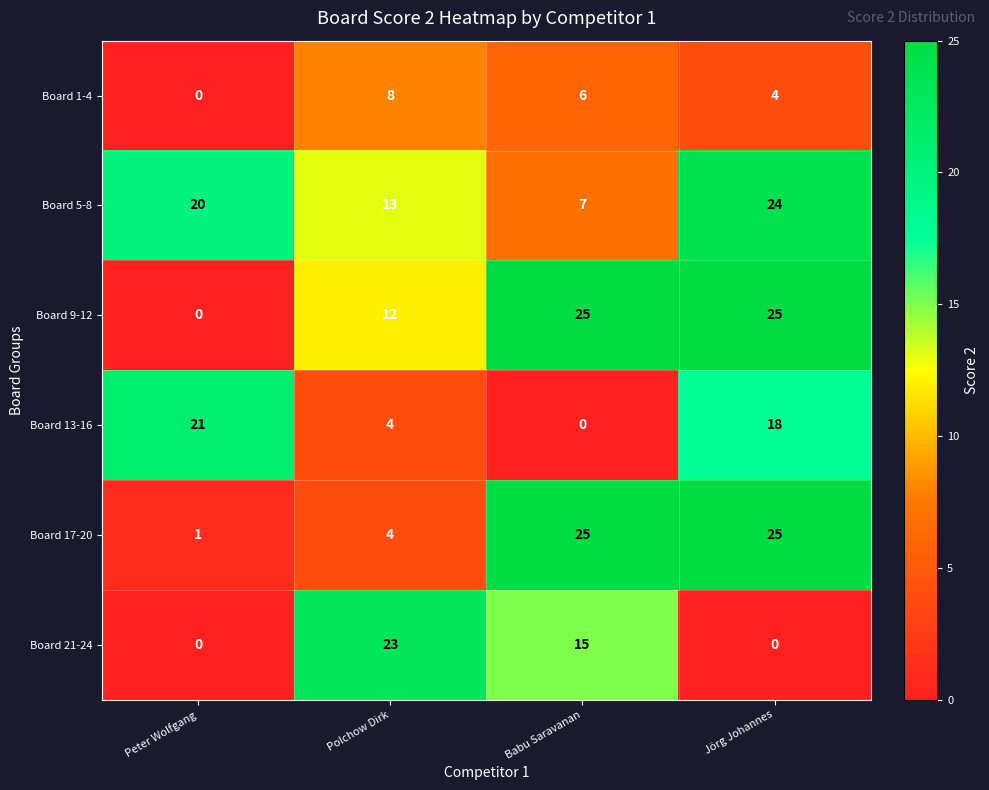

How many series are shown in this chart?

6